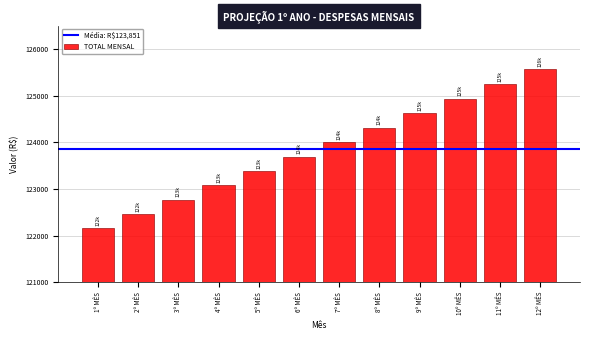

List the labels in order of value, smallest first.

1º MÊS, 2º MÊS, 3º MÊS, 4º MÊS, 5º MÊS, 6º MÊS, 7º MÊS, 8º MÊS, 9º MÊS, 10º MÊS, 11º MÊS, 12º MÊS